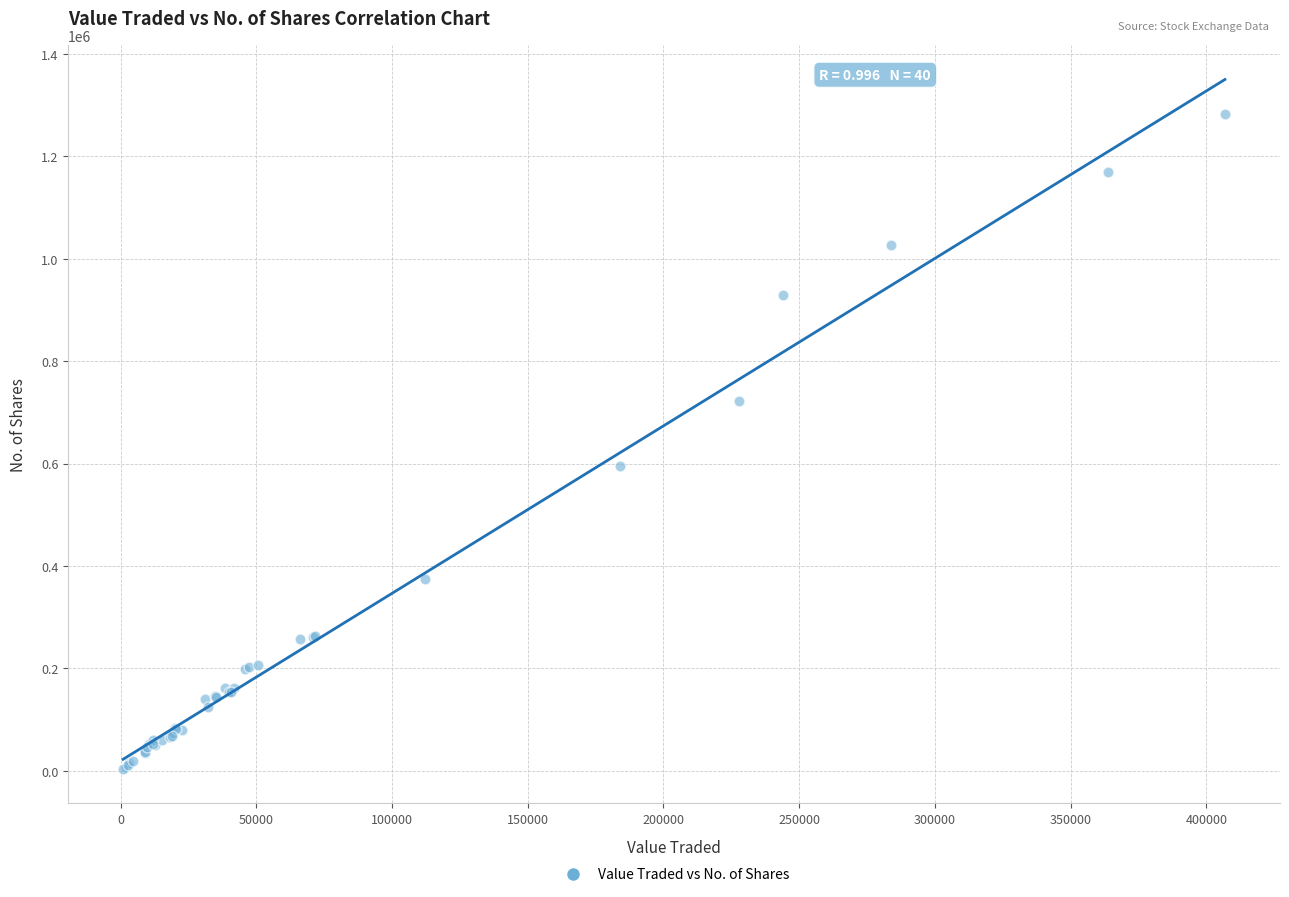

What Y value in the scatter plot is closest to 643996?

595269